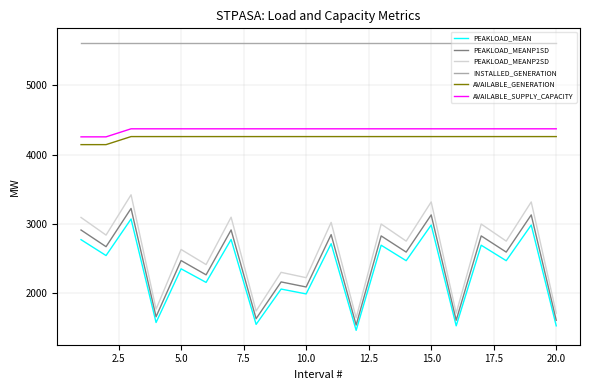

Is this an area chart (filled region under the line)?

No